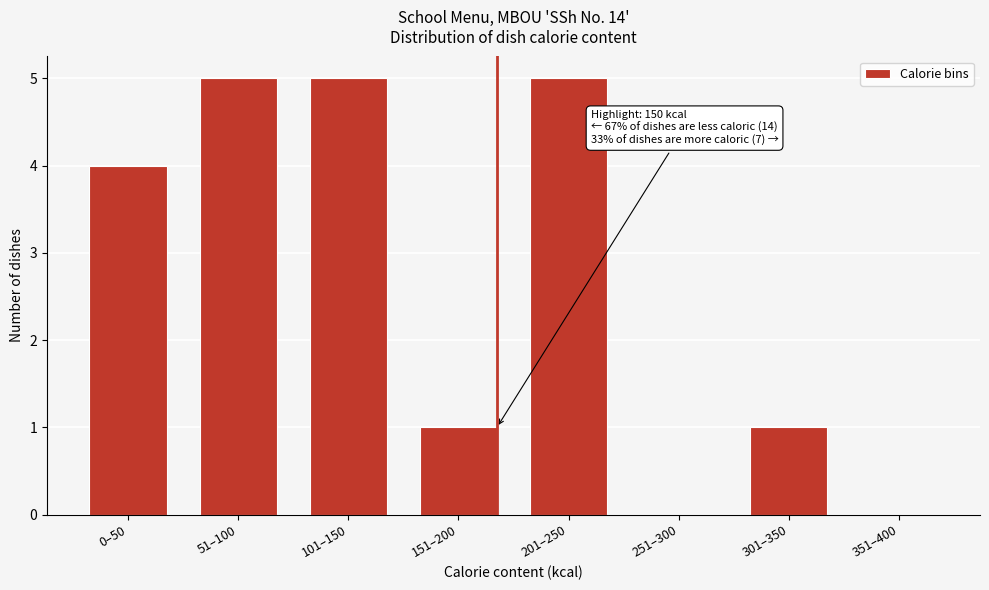

Reading left to right, extract all data points from this chart.

0–50=4	51–100=5	101–150=5	151–200=1	201–250=5	251–300=0	301–350=1	351–400=0